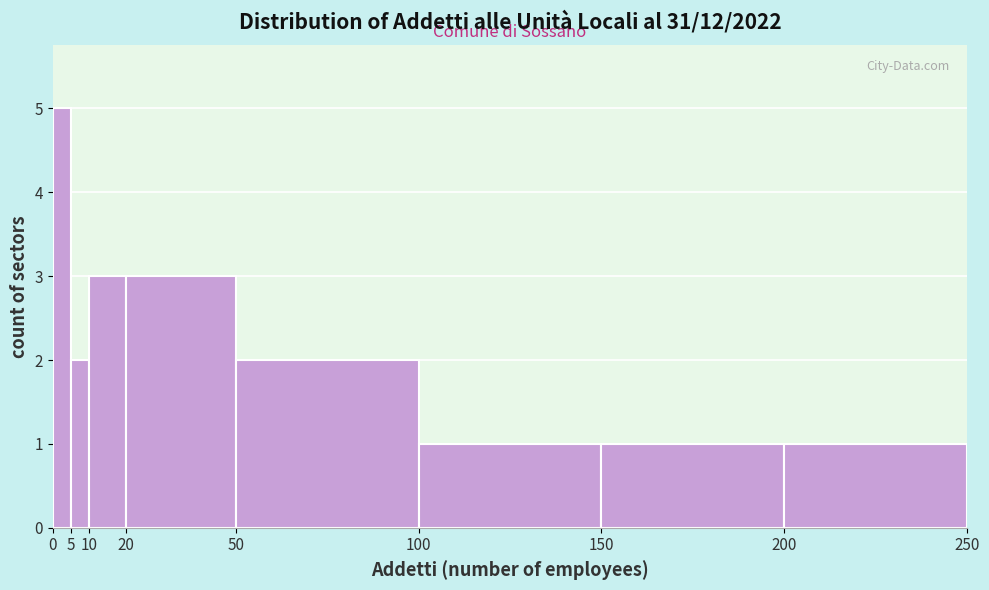

Reading left to right, list every bar in this chart as the range it spans on the x-axis followed by its height. The values are not printed on the chart, so give them approximately, as read against the axis.

0 to 5: 5
5 to 10: 2
10 to 20: 3
20 to 50: 3
50 to 100: 2
100 to 150: 1
150 to 200: 1
200 to 250: 1